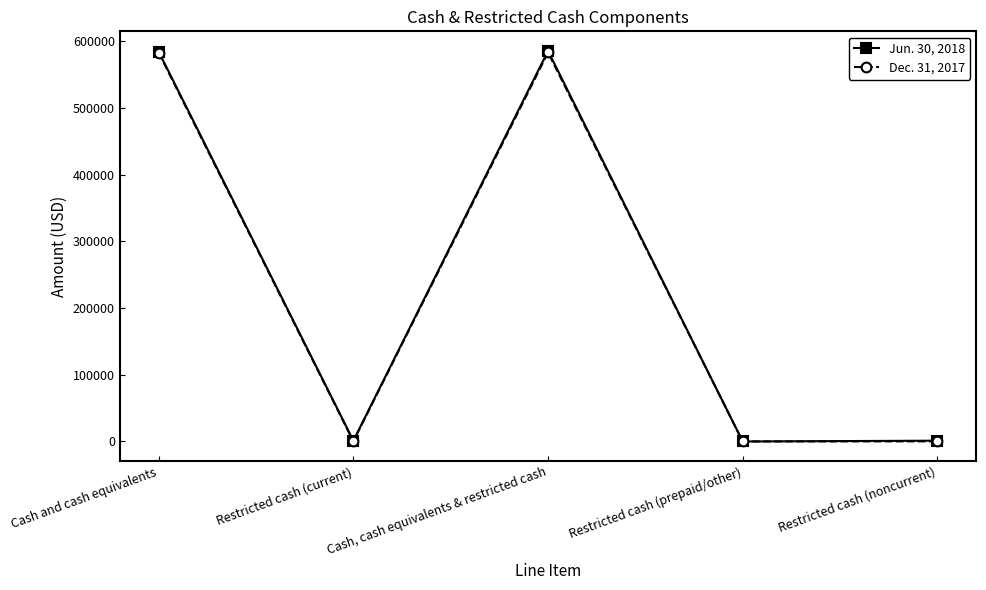

What is the difference between the maximum and minimum values in the Dec. 31, 2017 series?

582764